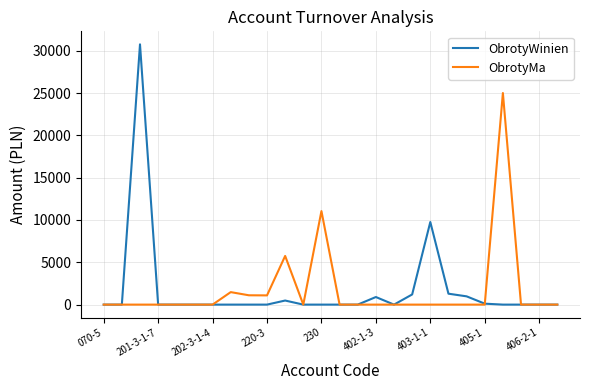

Which series has the widest spread of values?

ObrotyWinien